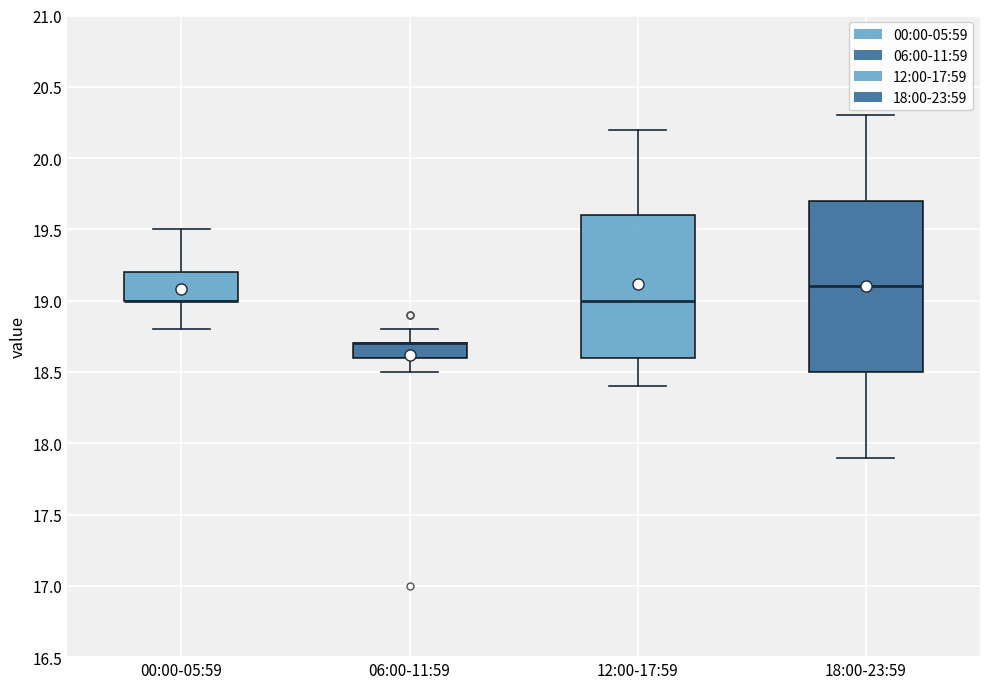

Reading left to right, transcribe this box plot: for each box, give where its median line is, the range the box spans, and where its two whiskers end, as read against the y-axis. The values are not printed on the chart, so give them approximately, as read against the axis.

00:00-05:59: median 19.0 (drawn on the box's lower edge), box 19.0 to 19.2, whiskers 18.8 to 19.5
06:00-11:59: median 18.7 (drawn on the box's upper edge), box 18.6 to 18.7, whiskers 18.5 to 18.8
12:00-17:59: median 19.0, box 18.6 to 19.6, whiskers 18.4 to 20.2
18:00-23:59: median 19.1, box 18.5 to 19.7, whiskers 17.9 to 20.3